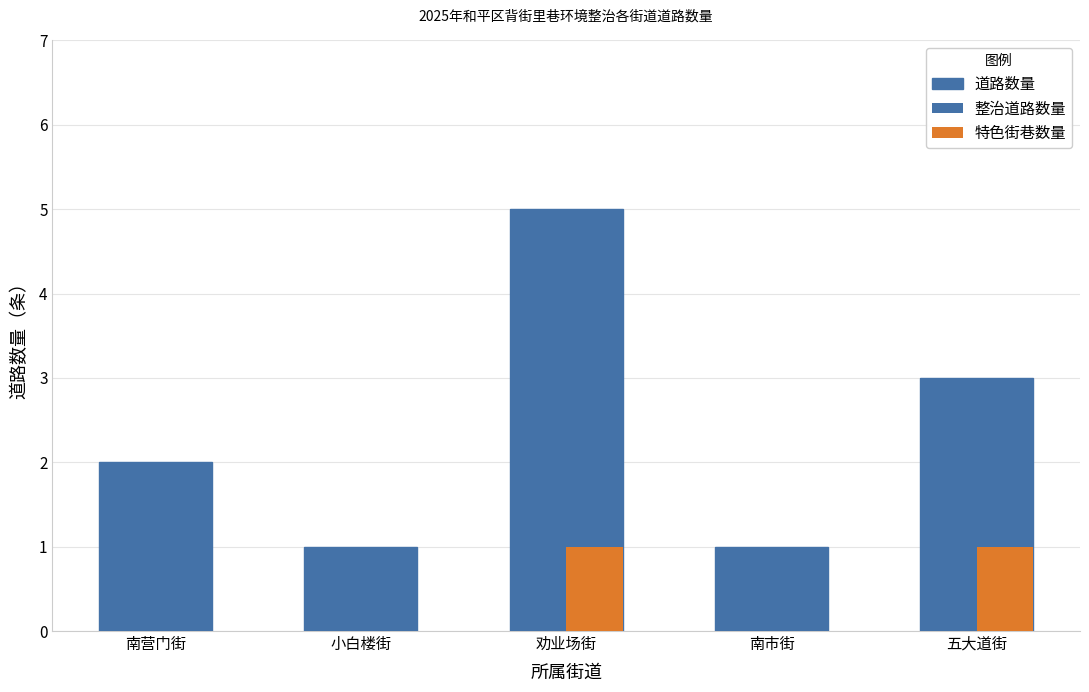

How many distinct data groups are displayed?

3